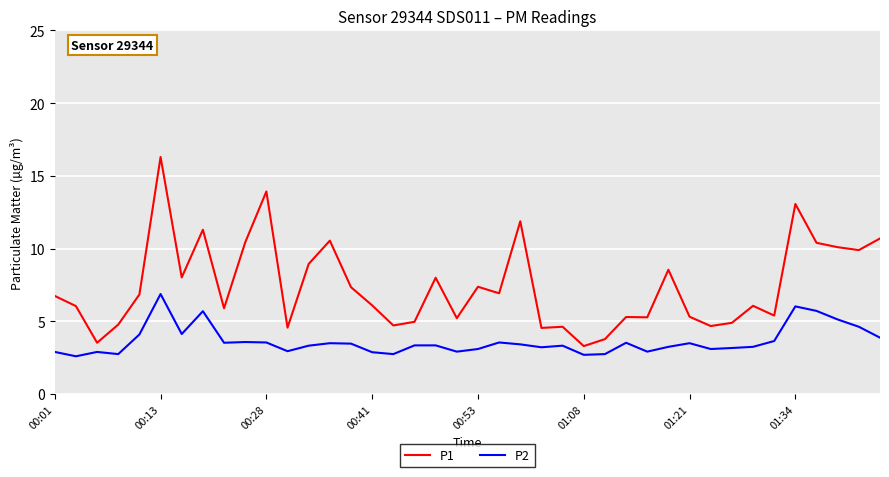

Rank the series by their average value, from highest to lowest.

P1, P2